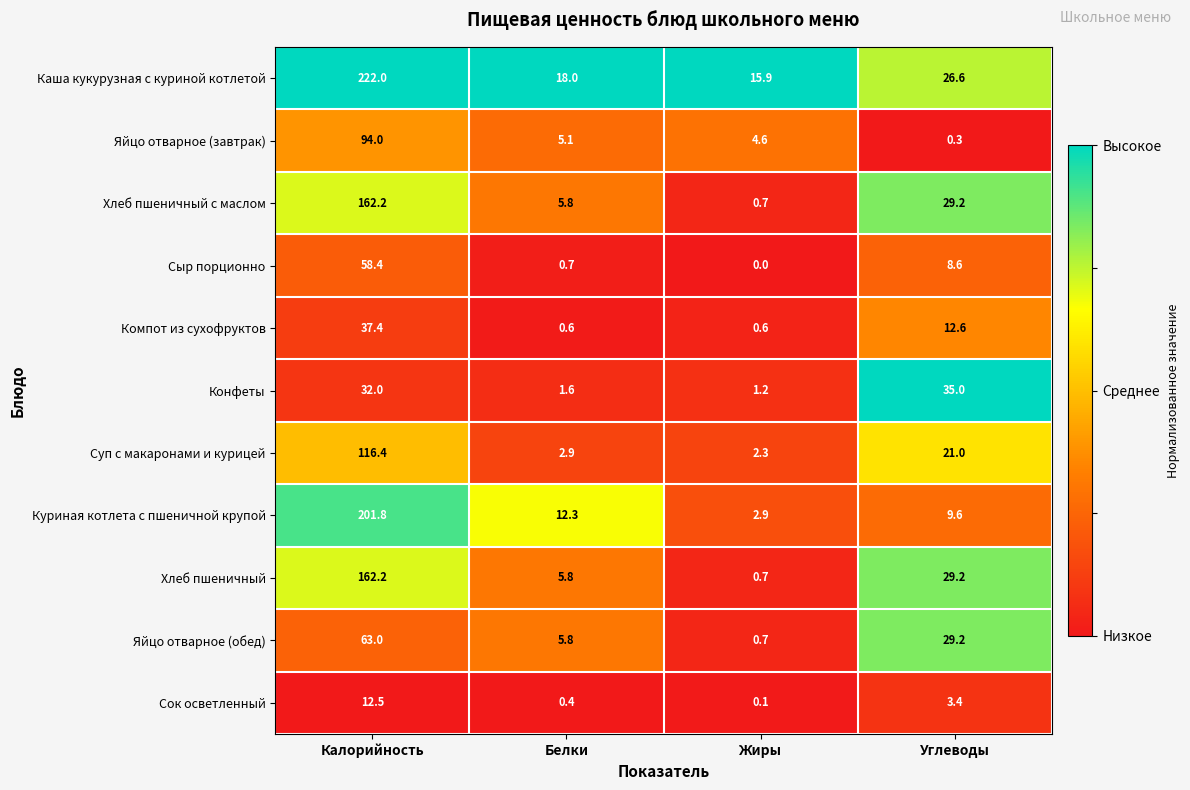

List the labels in order of Куриная котлета с пшеничной крупой value, largest first.

Калорийность, Белки, Углеводы, Жиры